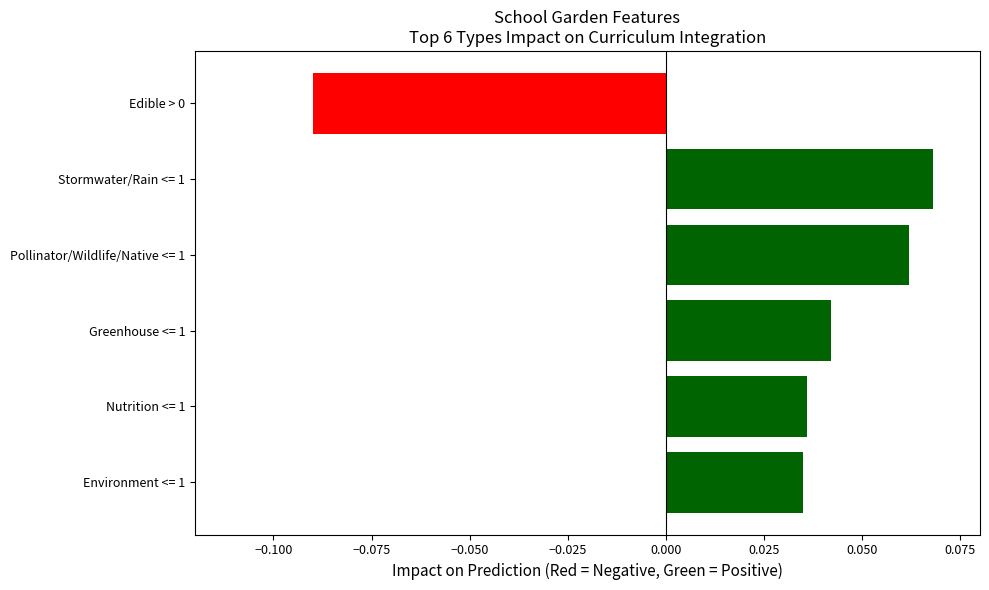

Count the number of data series in this chart.

1